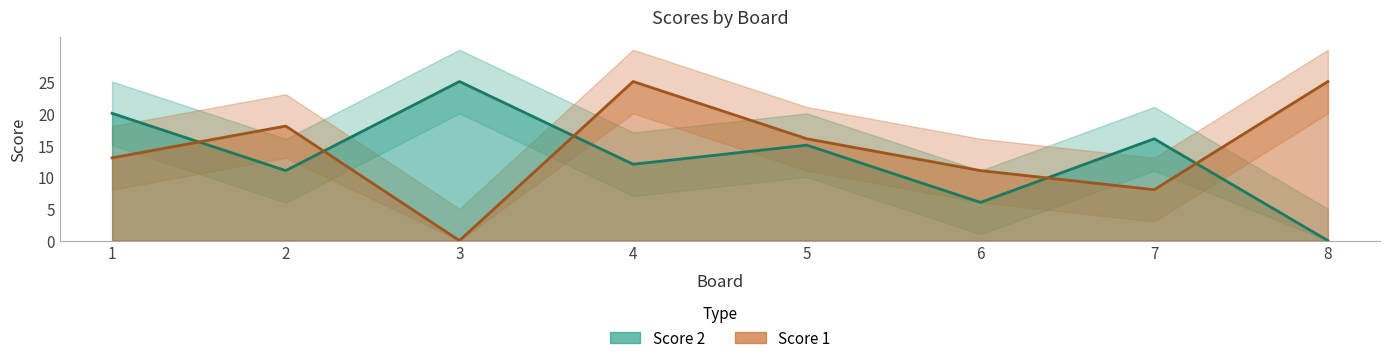

What is the difference between the Score 1 values at 2 and 7?

10